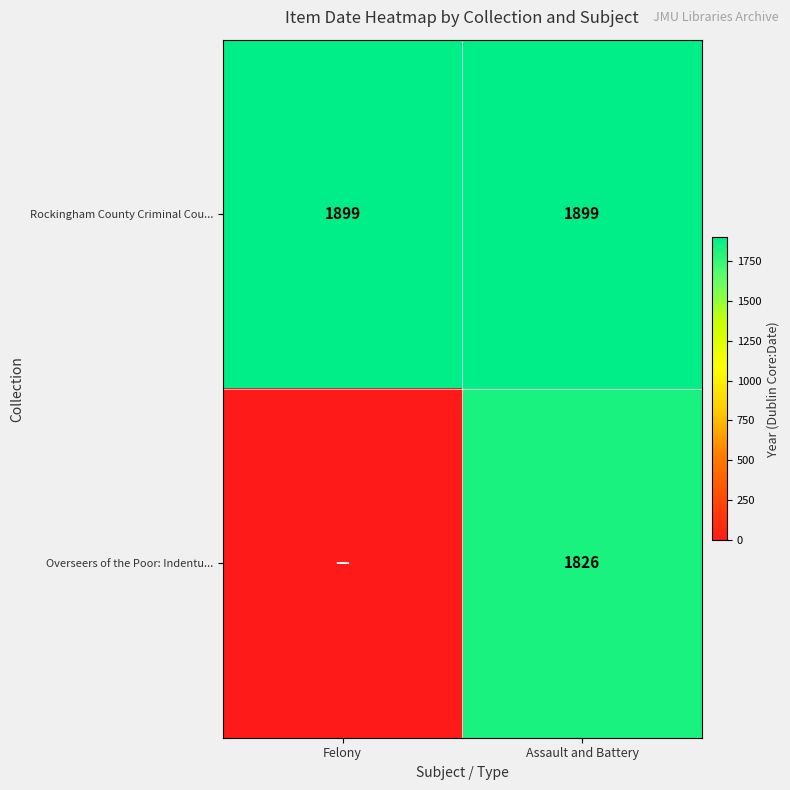

What is the sum of all Rockingham County Criminal Cou... values?

3798